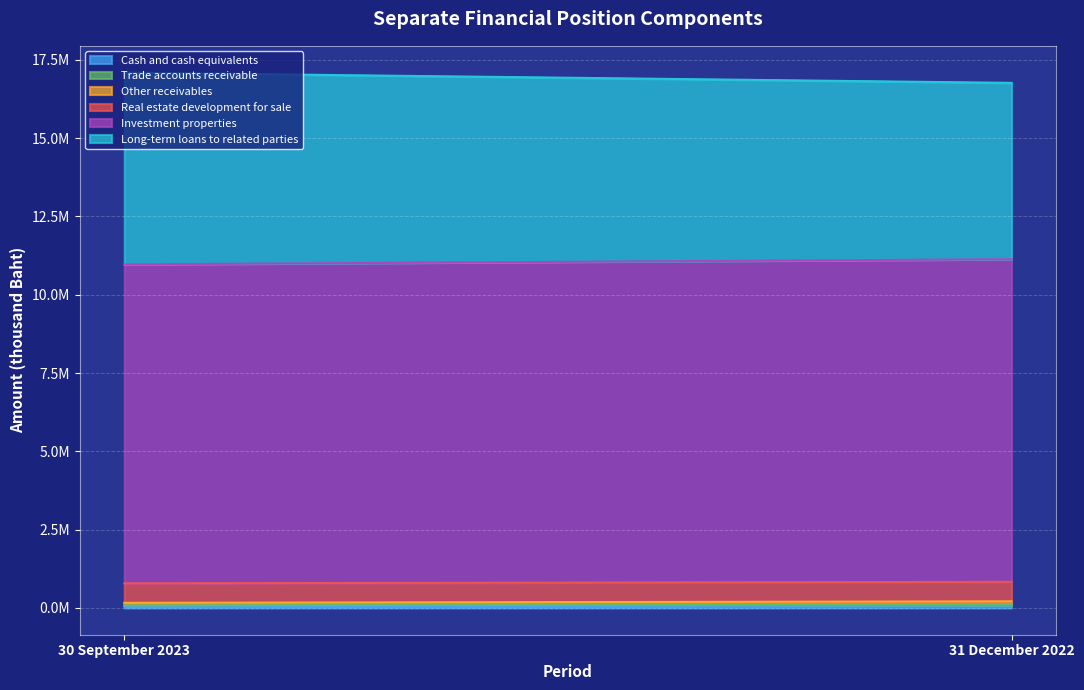

Which series has the largest total across all categories?

Investment properties